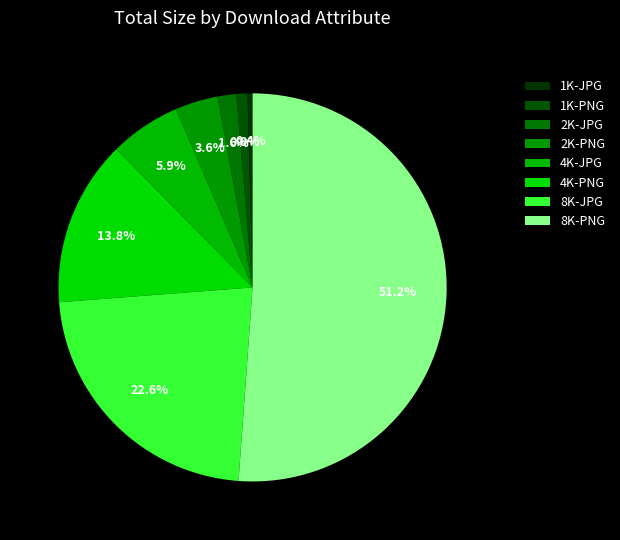

How many slices are in this pie chart?

8